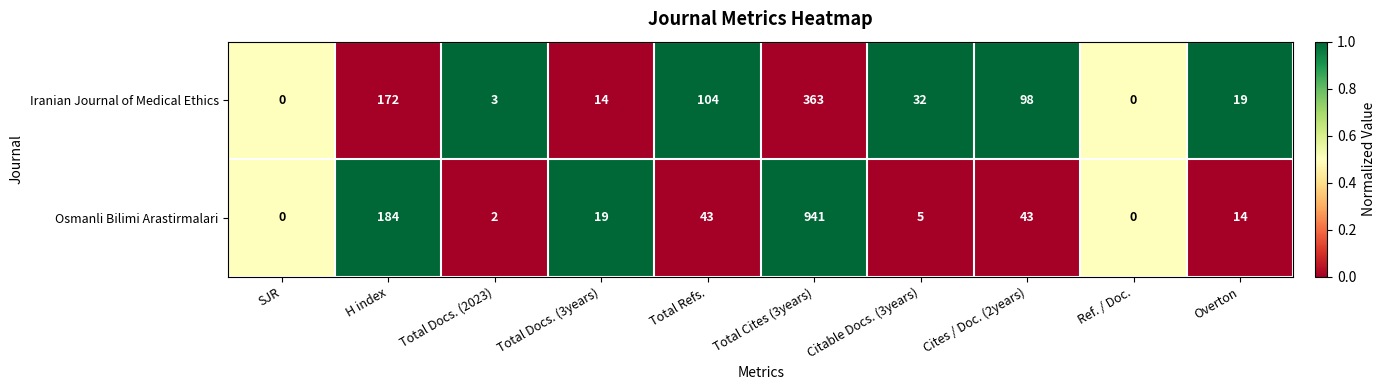

Reading right to left, what are all the values shown in this chart?

Iranian Journal of Medical Ethics: 19	0	98	32	363	104	14	3	172	0
Osmanli Bilimi Arastirmalari: 14	0	43	5	941	43	19	2	184	0